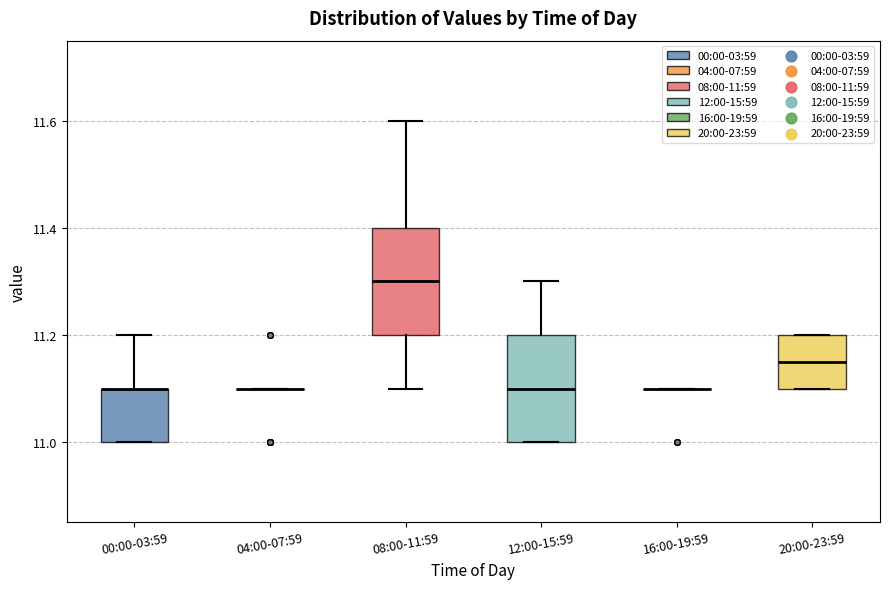

Reading left to right, read every box against the y-axis: the position of its median line, the range the box covers, and the ends of its whiskers. The values are not printed on the chart, so give them approximately, as read against the axis.

00:00-03:59: median 11.10 (drawn on the box's upper edge), box 11.00 to 11.10, whiskers 11.00 to 11.20
04:00-07:59: box collapsed to a line at 11.10, whiskers 11.10 to 11.10
08:00-11:59: median 11.30, box 11.20 to 11.40, whiskers 11.10 to 11.60
12:00-15:59: median 11.10, box 11.00 to 11.20, whiskers 11.00 to 11.30
16:00-19:59: box collapsed to a line at 11.10, whiskers 11.10 to 11.10
20:00-23:59: median 11.16, box 11.10 to 11.20, whiskers 11.10 to 11.20